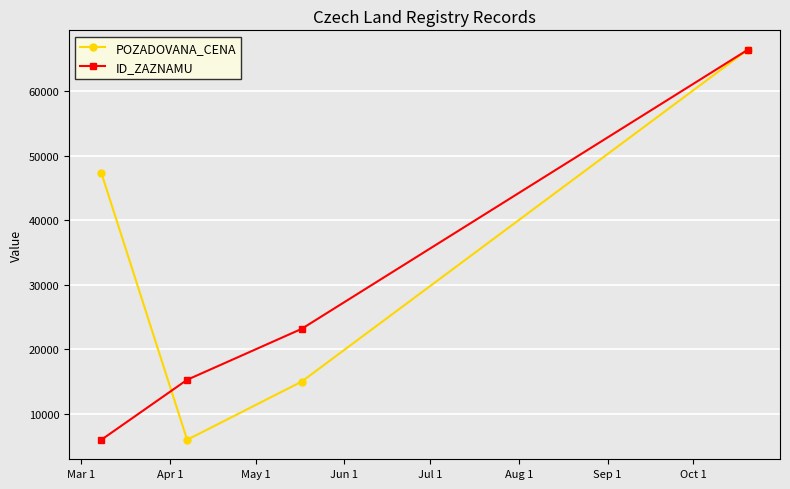

List the series in order of their overall mean, lowest first.

ID_ZAZNAMU, POZADOVANA_CENA